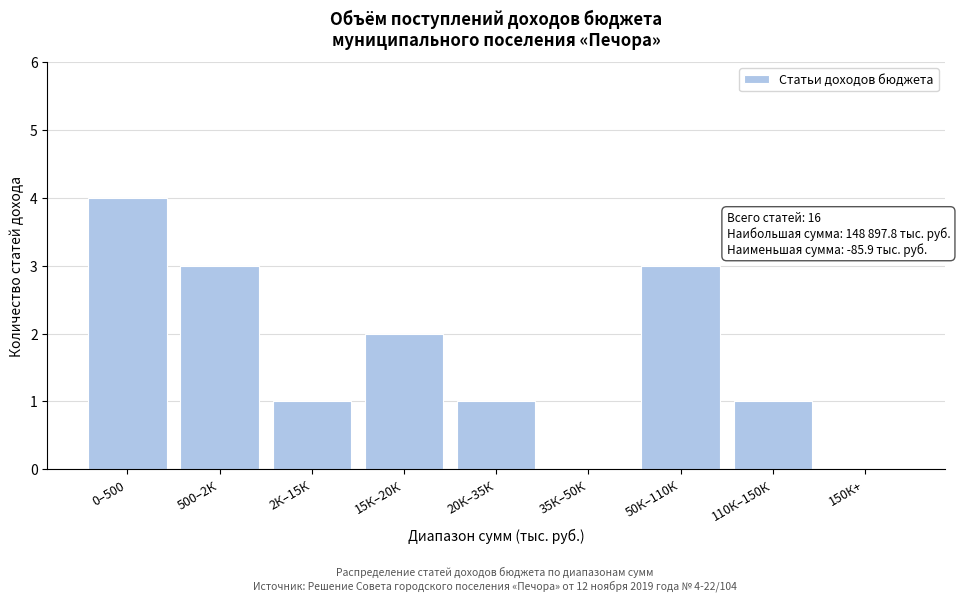

Reading left to right, transcribe all the data shown in this chart.

0–500=4	500–2К=3	2К–15К=1	15К–20К=2	20К–35К=1	35К–50К=0	50К–110К=3	110К–150К=1	150К+=0